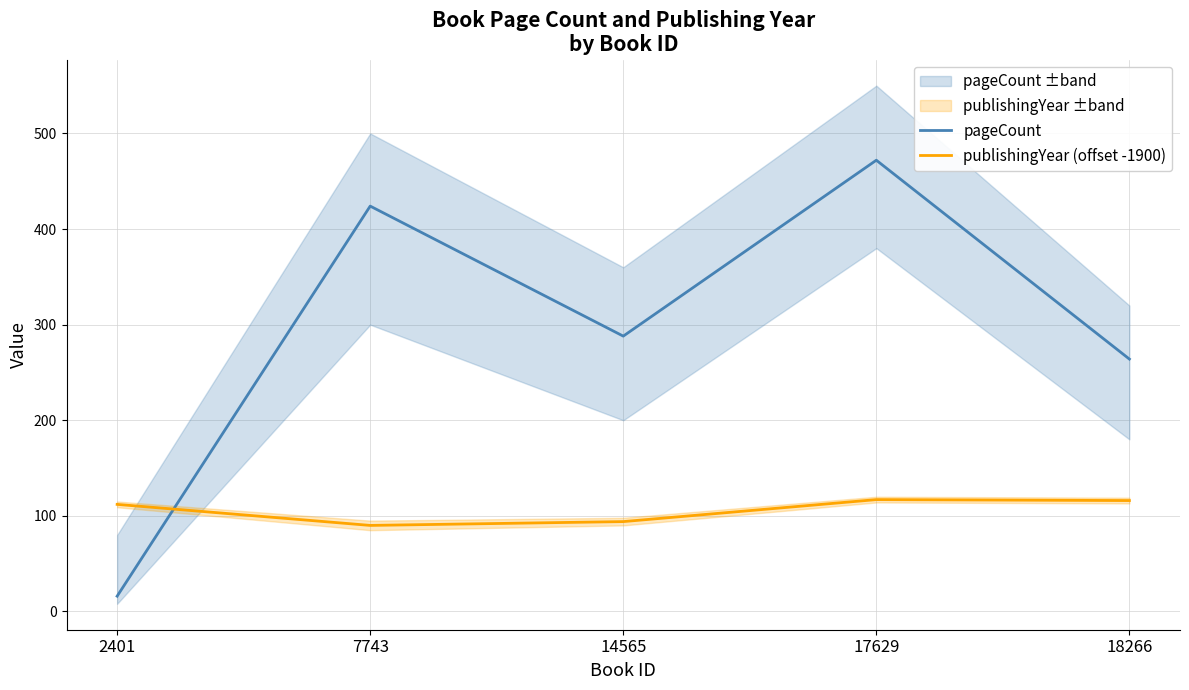

Read the pageCount value at 2401.

16